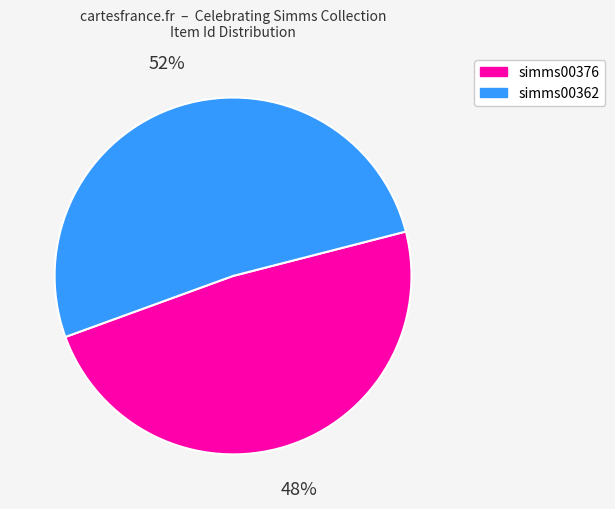

True or false: simms00362 accounts for 52% of the total.

True